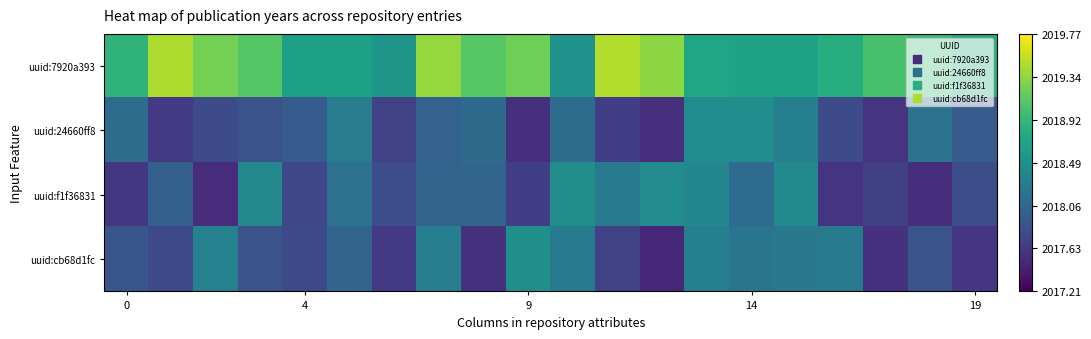

Reading right to left, extract all data points from this chart.

uuid:7920a393: 2018.8	2018.9	2019.0	2018.8	2018.7	2018.7	2018.7	2019.3	2019.5	2018.5	2019.2	2019.1	2019.4	2018.6	2018.7	2018.7	2019.1	2019.2	2019.5	2018.9
uuid:24660ff8: 2017.9	2018.2	2017.6	2017.8	2018.3	2018.5	2018.4	2017.6	2017.7	2018.1	2017.5	2018.1	2018.0	2017.7	2018.3	2018.0	2017.9	2017.8	2017.6	2018.1
uuid:f1f36831: 2017.8	2017.5	2017.7	2017.6	2018.4	2018.1	2018.4	2018.4	2018.3	2018.5	2017.7	2018.0	2018.0	2017.8	2018.2	2017.8	2018.4	2017.5	2018.0	2017.6
uuid:cb68d1fc: 2017.6	2017.9	2017.6	2018.3	2018.2	2018.2	2018.3	2017.5	2017.7	2018.3	2018.5	2017.6	2018.3	2017.6	2018.0	2017.8	2017.9	2018.3	2017.8	2017.9